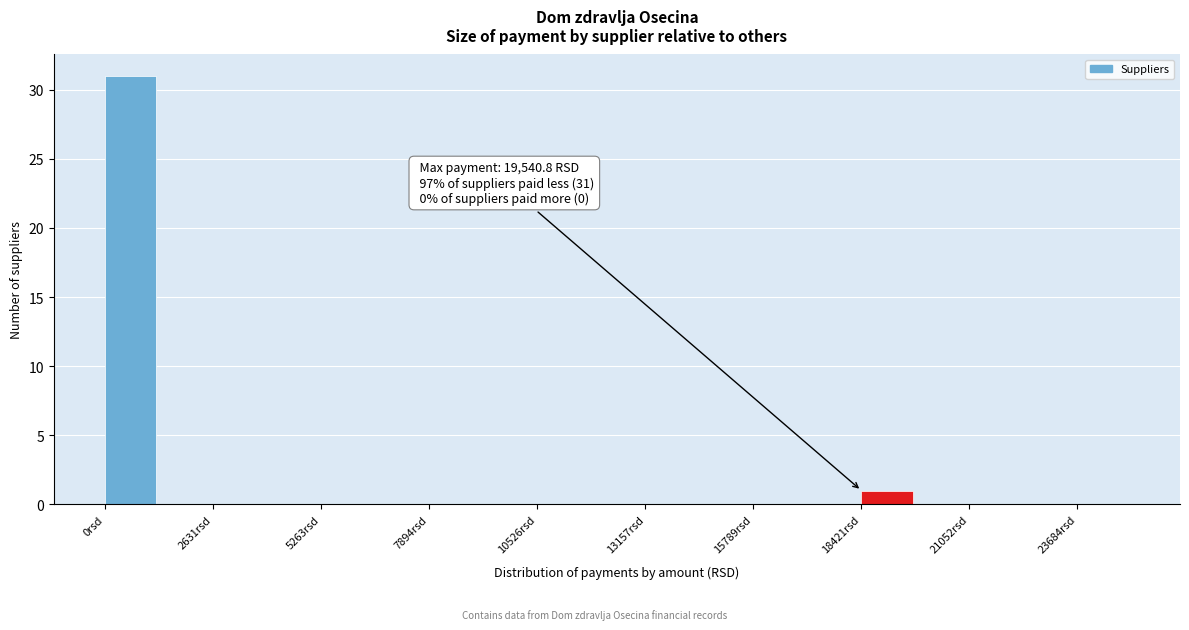

Read against the x-axis, roughly where is the centre of the tallest bar?

500